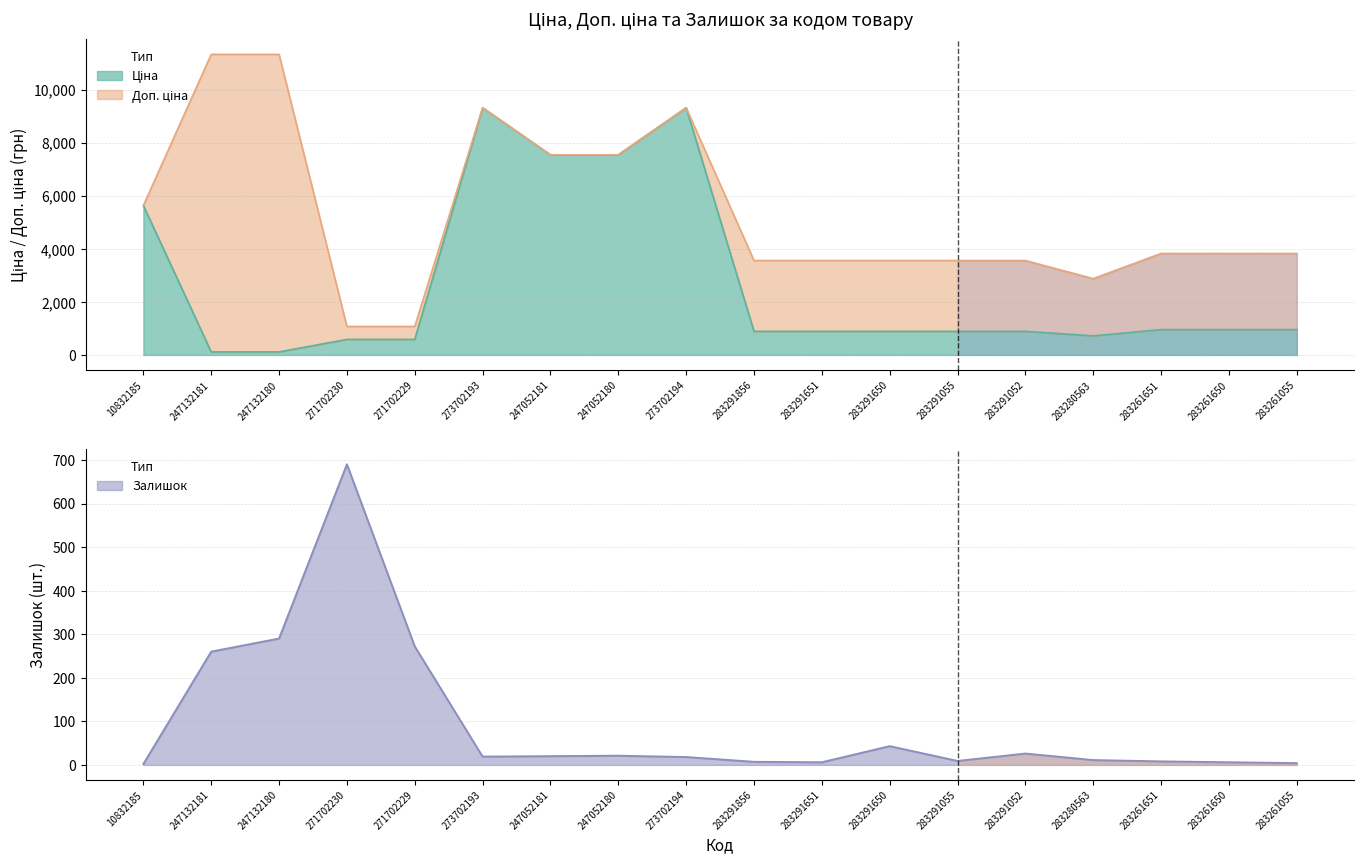

How many data points in Залишок are above 19?

8